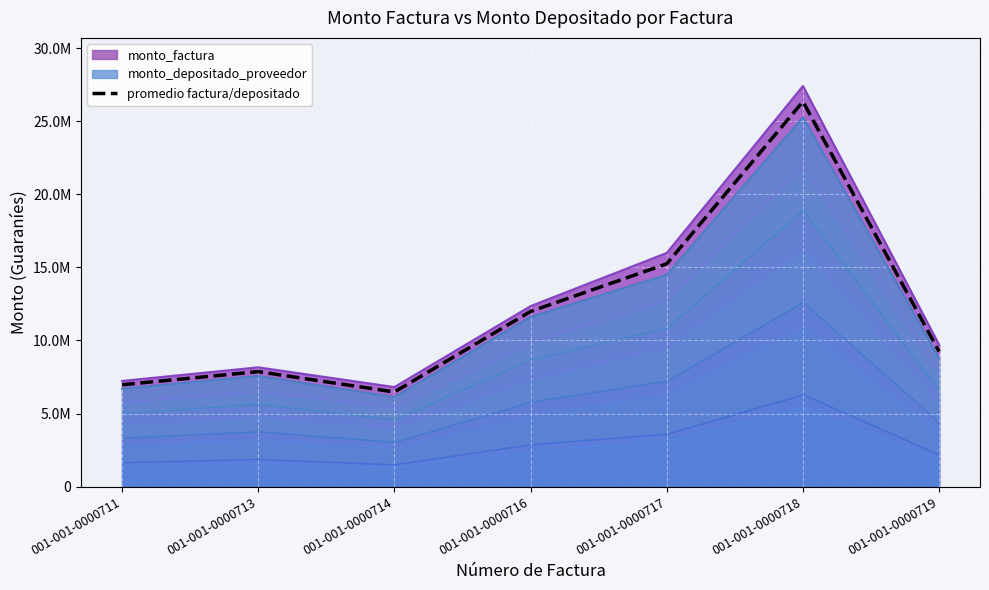

How many interior local peaks (higher than both neighbors) does the data have?

2